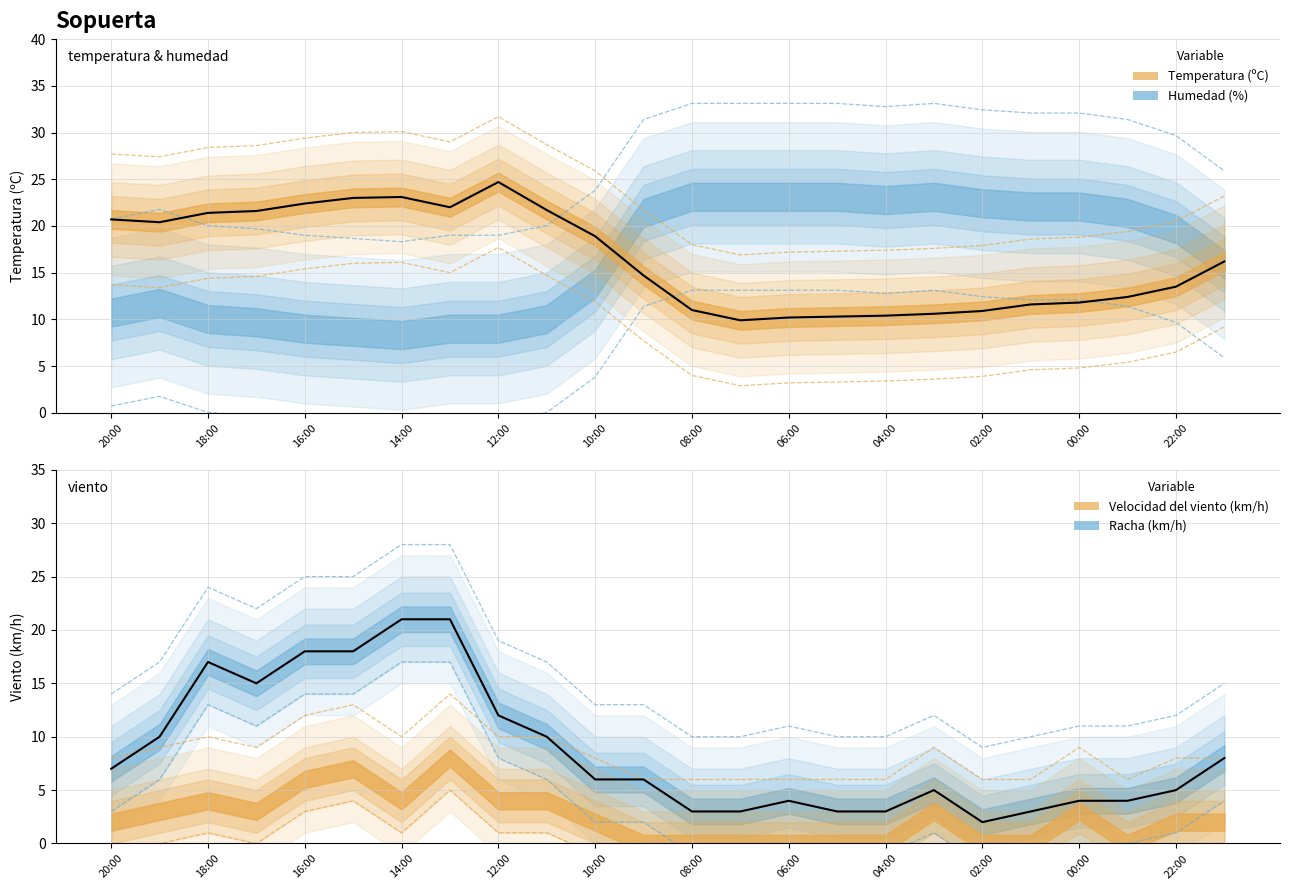

What is the sum of all Humedad (%) values?

633.4